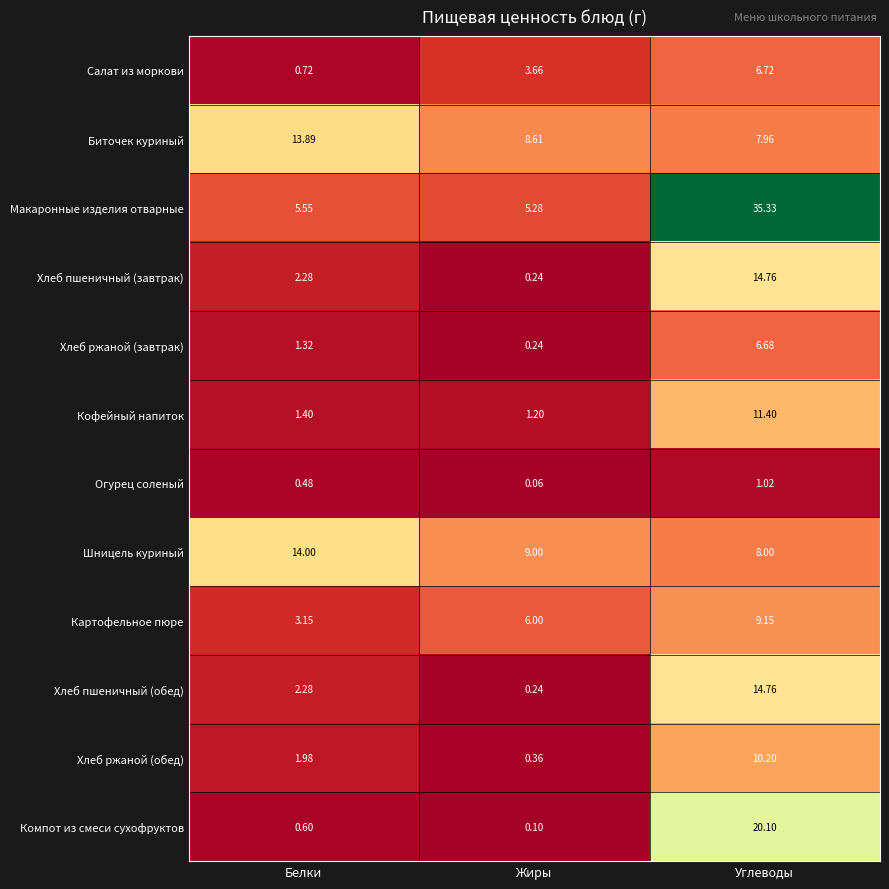

Which series changed the most between Белки and Жиры?

Биточек куриный